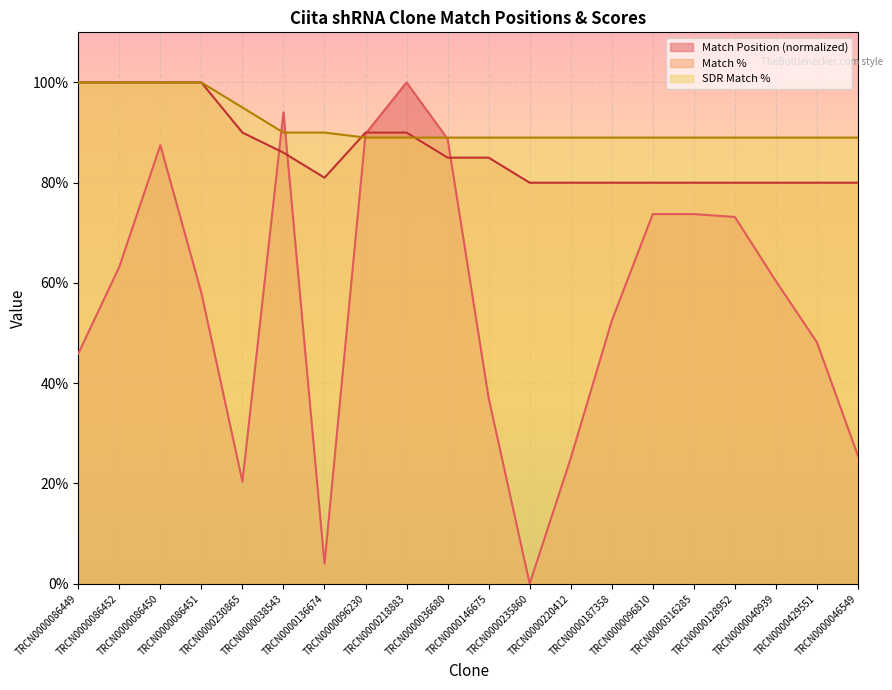

True or false: Match Position has a value of 73.2 at TRCN0000128952.

True